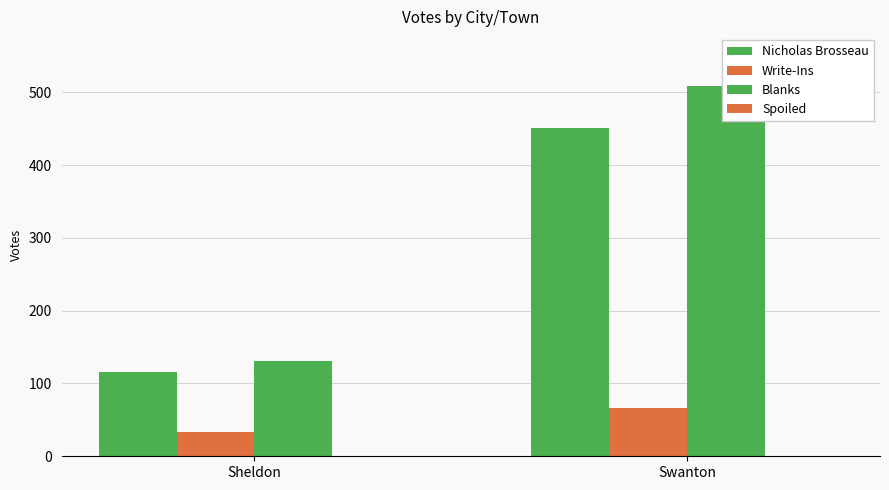

Between Swanton and Sheldon, which is larger?

Swanton